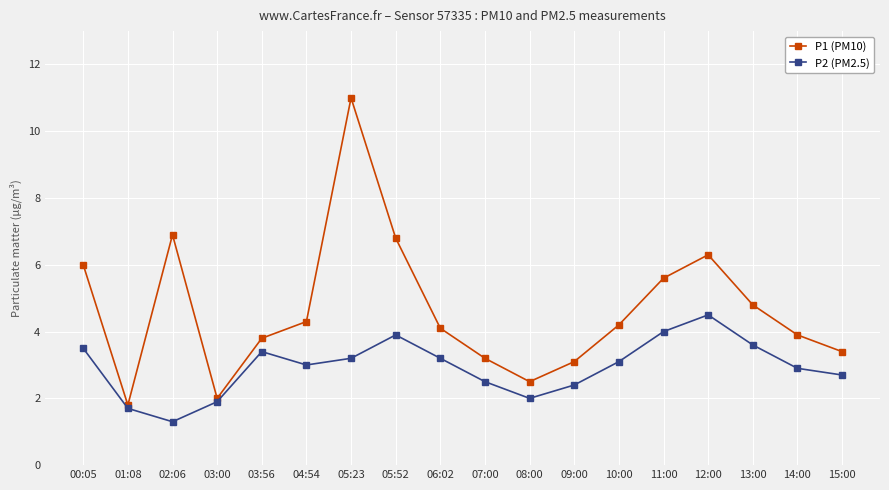

At which label does P2 (PM2.5) reach its minimum?

02:06